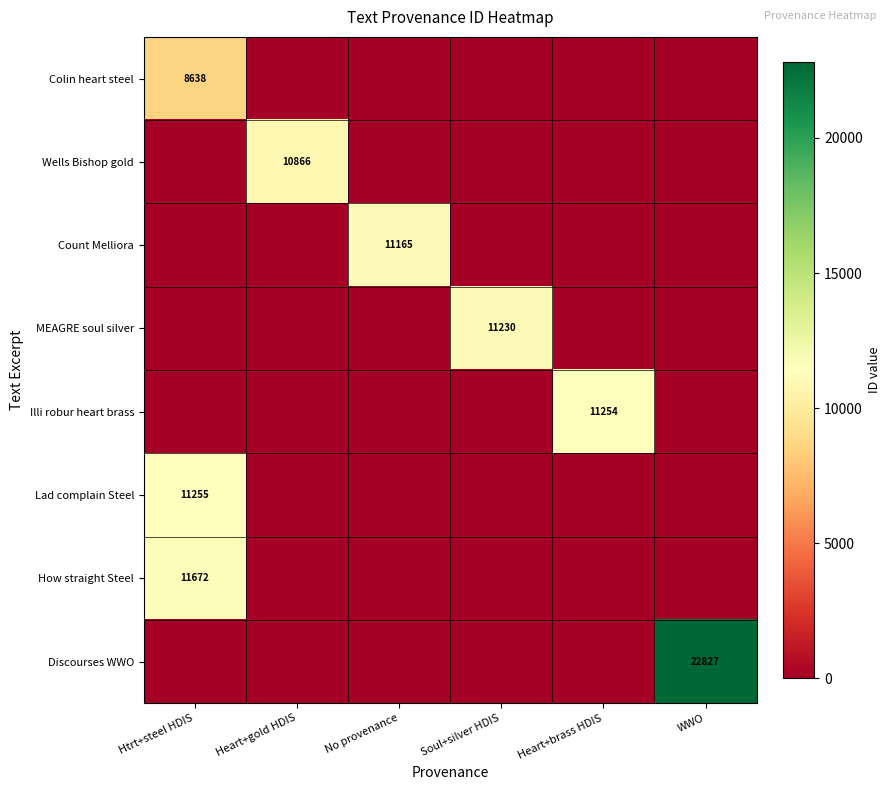

The value of Lad complain Steel at Heart+gold HDIS is -4323. True or false?

False